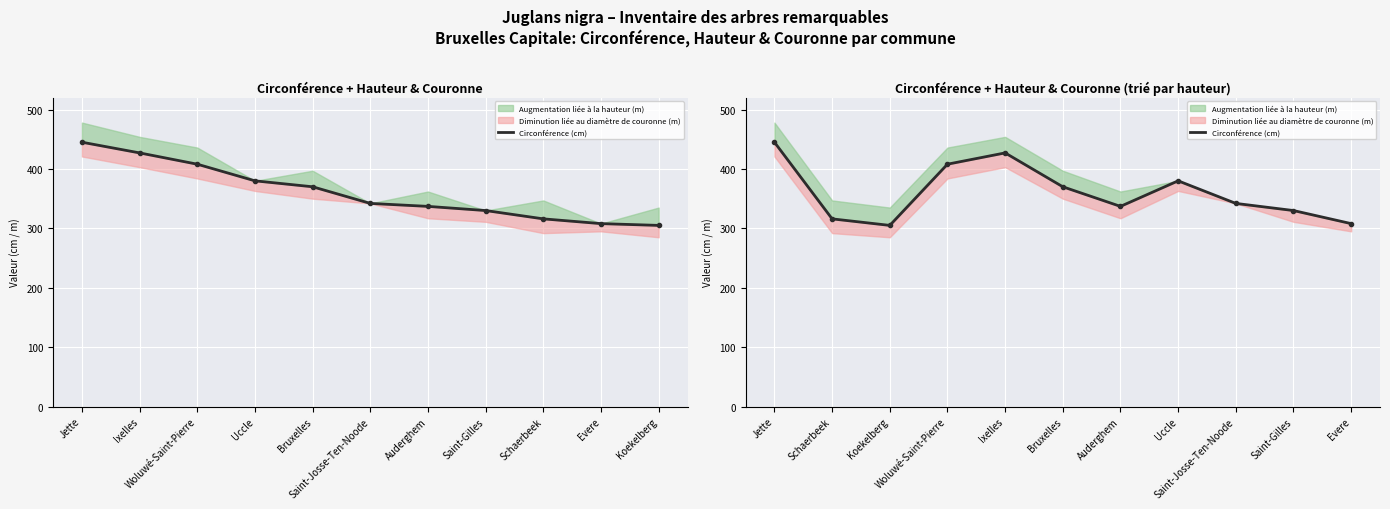

How many points are higher than both their immediate neighbors (excluding endpoints)?

2